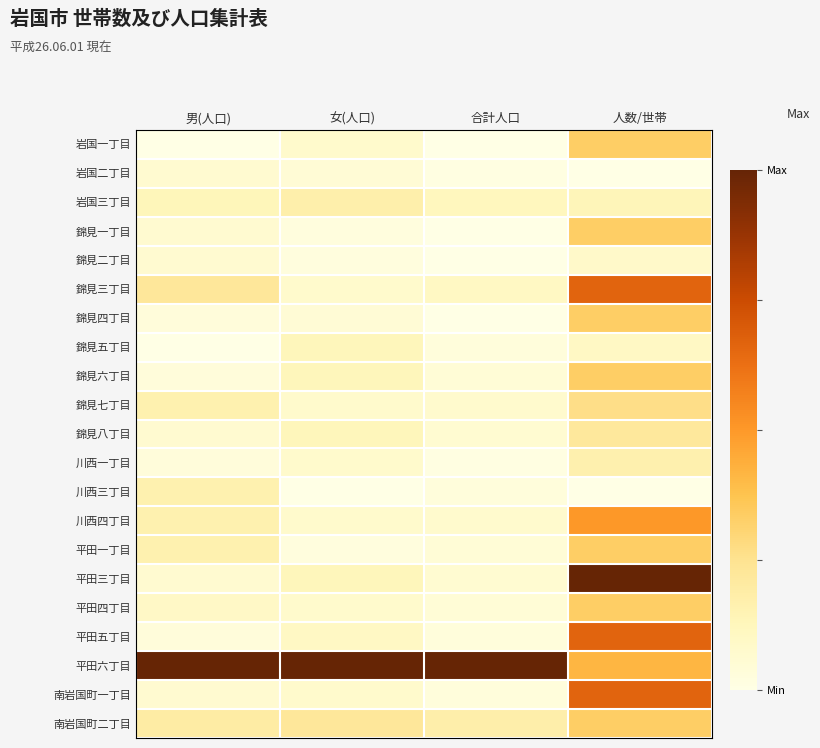

How many distinct data groups are displayed?

21